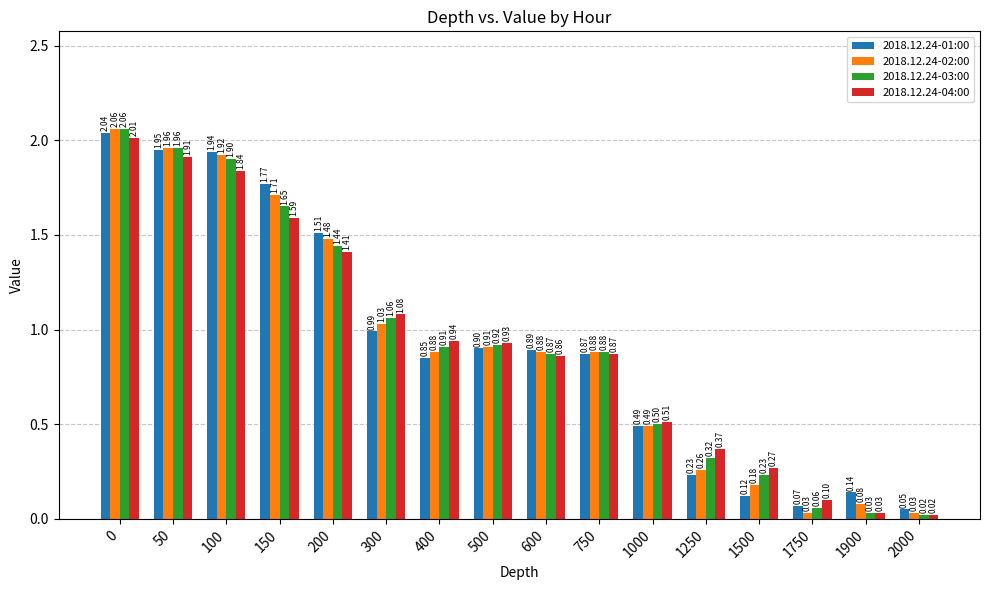

Is it true that 2018.12.24-04:00 equals 1.9 at 50?

True